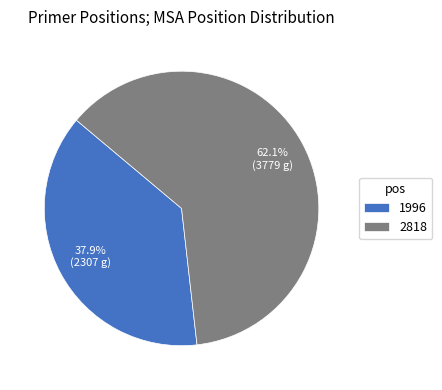

What is the total percentage of 2818 and 1996?

100.0%